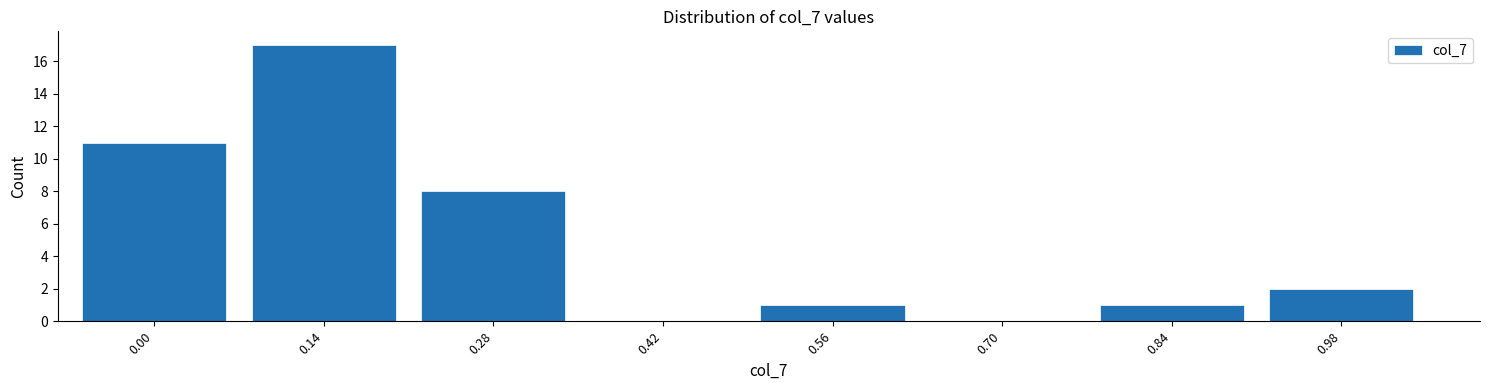

Reading right to left, extract all data points from this chart.

0.98=2	0.84=1	0.70=0	0.56=1	0.42=0	0.28=8	0.14=17	0.00=11